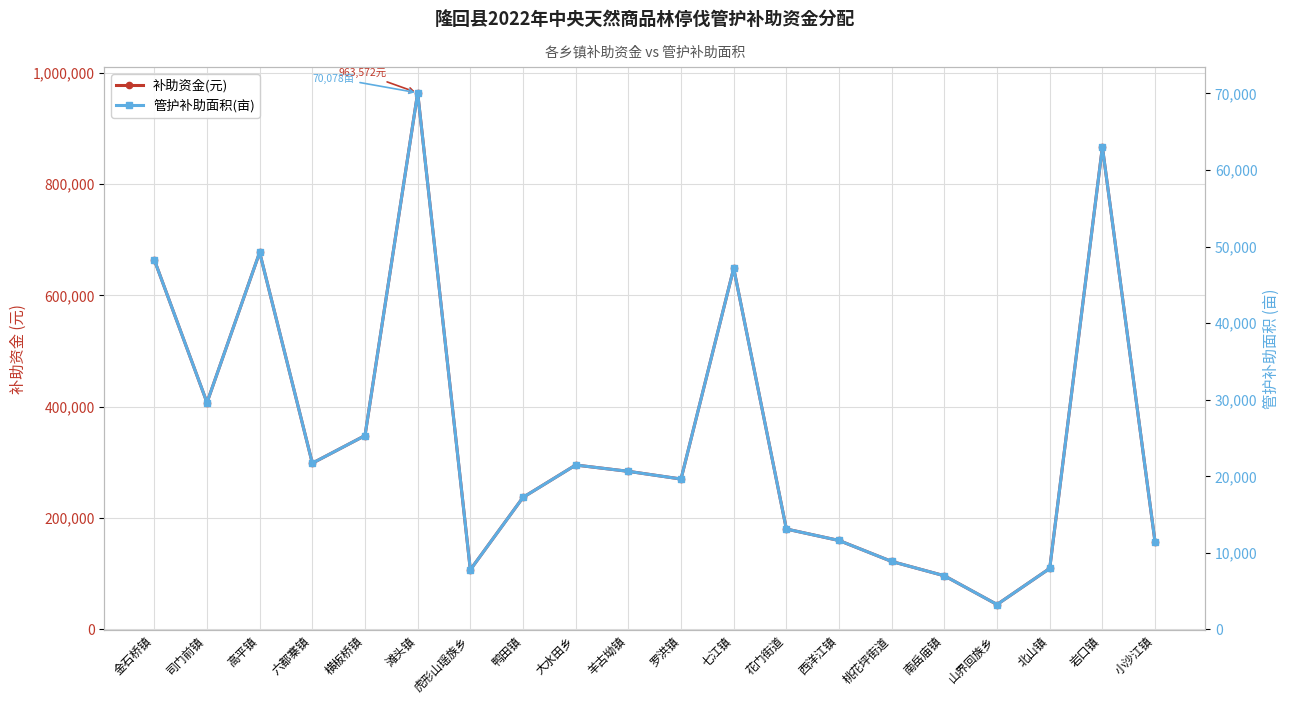

True or false: 管护补助面积(亩) and 补助资金(元) intersect in this chart.

False